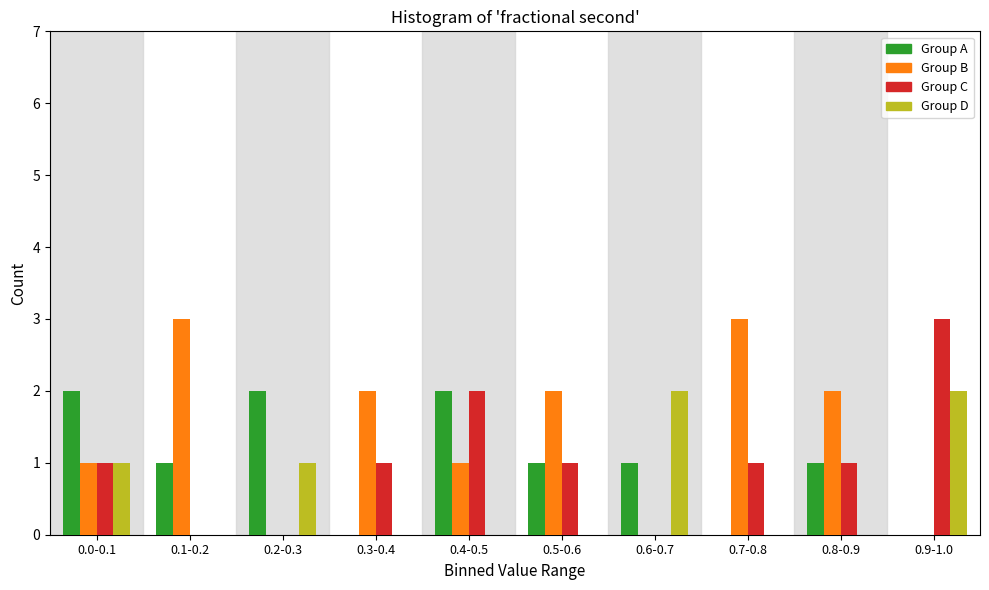

What is the total value across all series at 0.7-0.8?

4